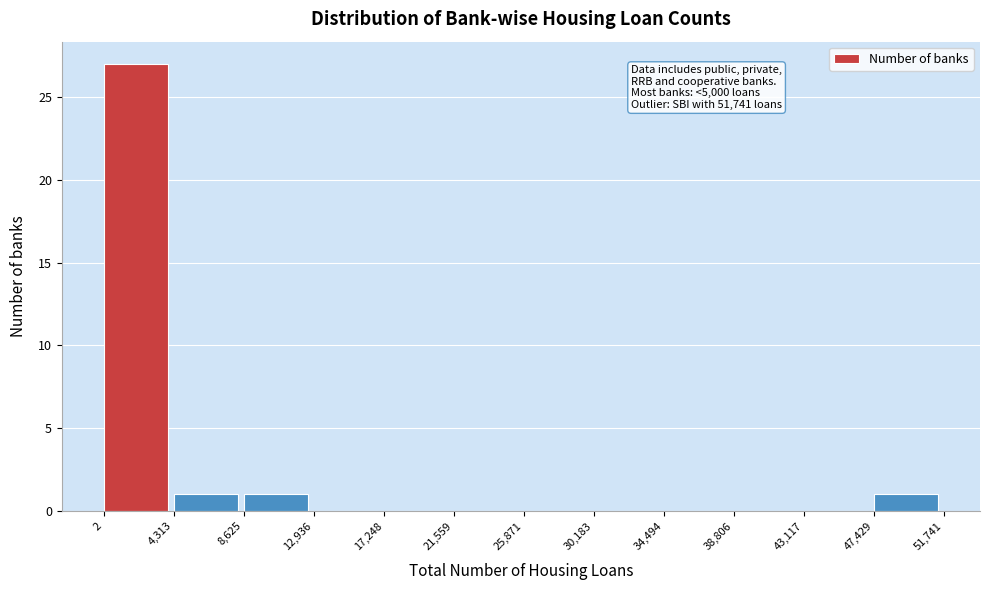

Which range on the x-axis has the tallest bar?

2 to 4,313